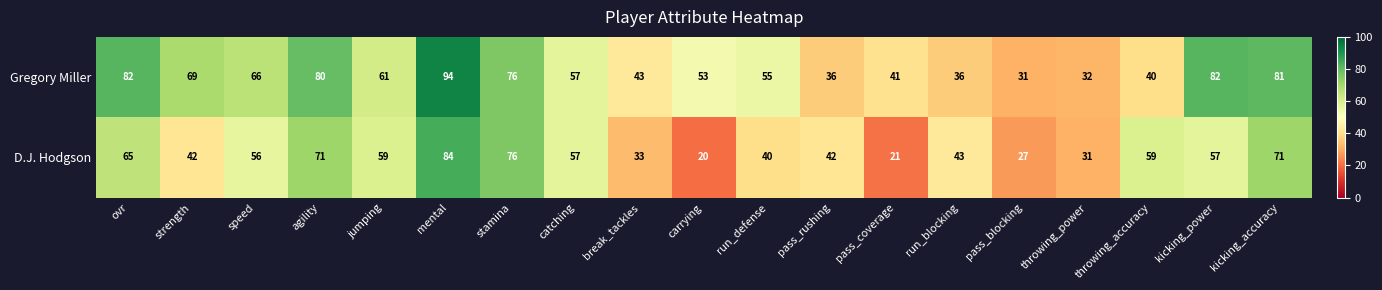

What is the maximum value shown in the chart?

94